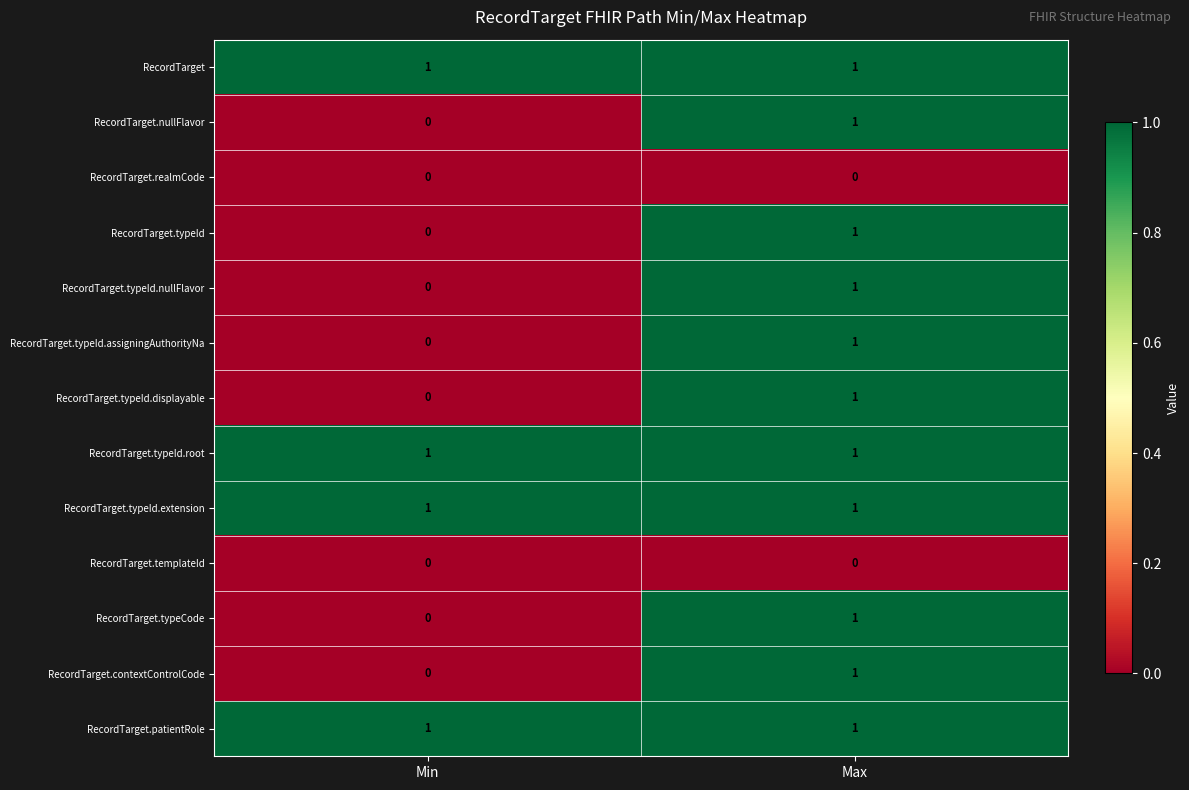

Reading left to right, extract all data points from this chart.

RecordTarget: Min=1	Max=1
RecordTarget.nullFlavor: Min=0	Max=1
RecordTarget.realmCode: Min=0	Max=0
RecordTarget.typeId: Min=0	Max=1
RecordTarget.typeId.nullFlavor: Min=0	Max=1
RecordTarget.typeId.assigningAuthorityNa: Min=0	Max=1
RecordTarget.typeId.displayable: Min=0	Max=1
RecordTarget.typeId.root: Min=1	Max=1
RecordTarget.typeId.extension: Min=1	Max=1
RecordTarget.templateId: Min=0	Max=0
RecordTarget.typeCode: Min=0	Max=1
RecordTarget.contextControlCode: Min=0	Max=1
RecordTarget.patientRole: Min=1	Max=1